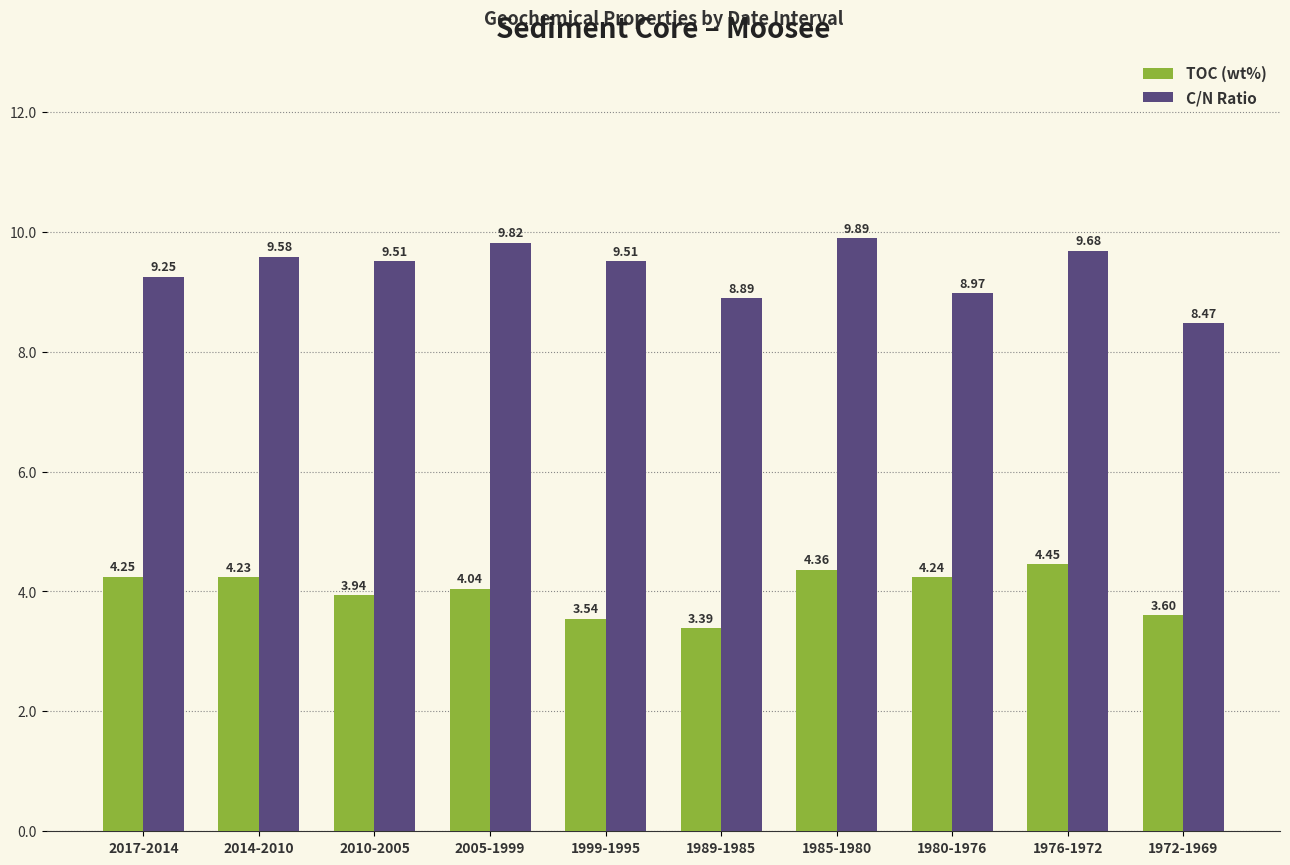

List the series in order of their peak value, highest first.

C/N Ratio, TOC (wt%)